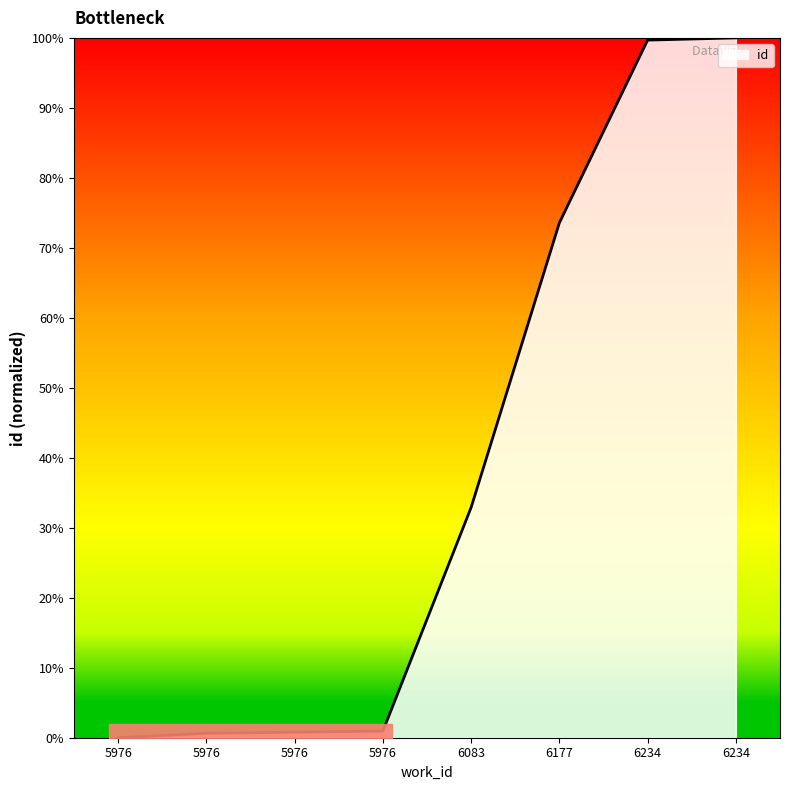

How many data points are above 0?

7